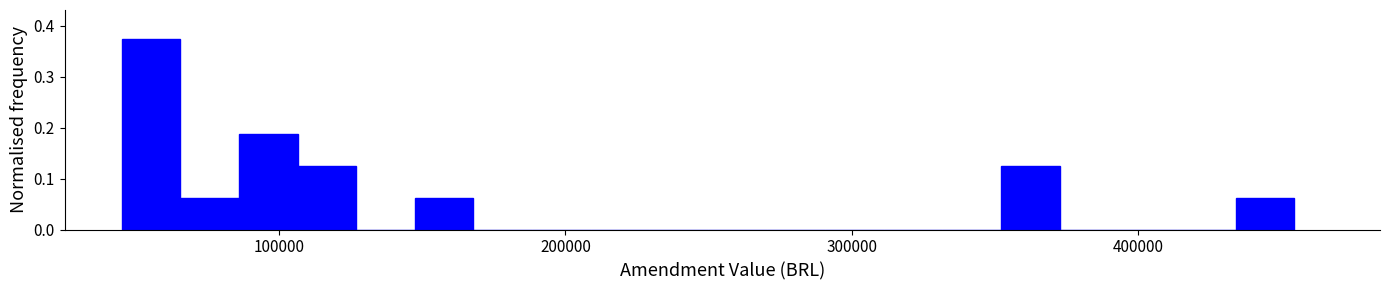

Around what value on the x-axis is the tallest bar? Give the approximate position of its centre, as read against the axis.

60000